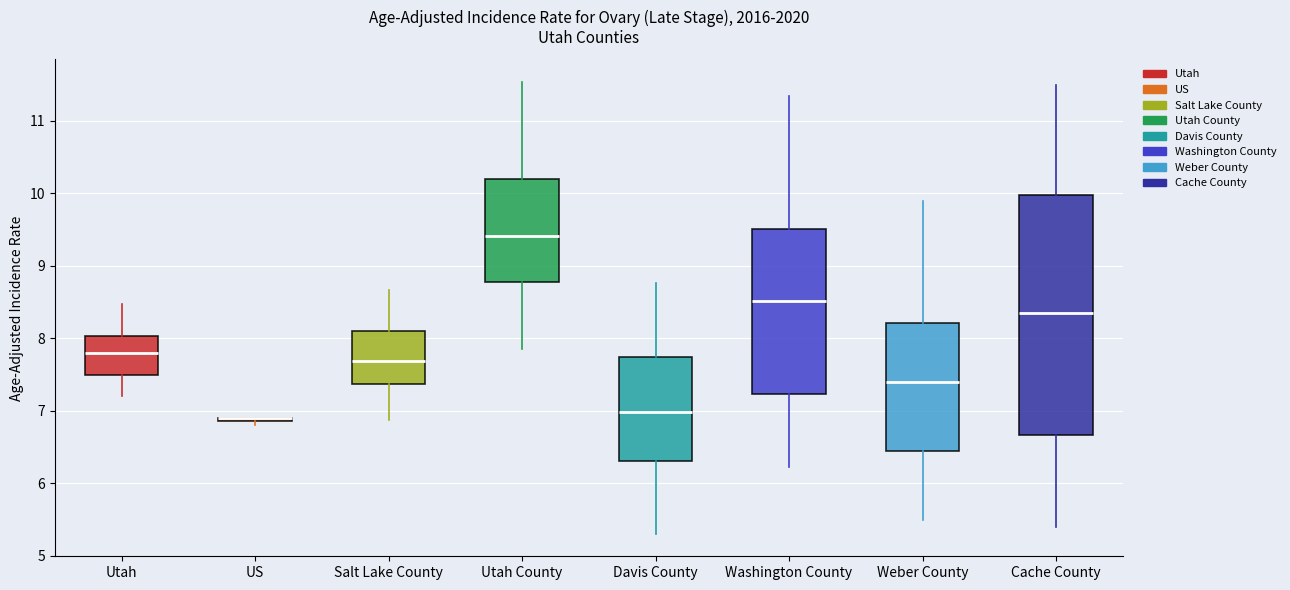

Where does the median line of the box for Cache County sit on the y-axis? The values are not printed on the chart, so give them approximately, as read against the axis.

8.3